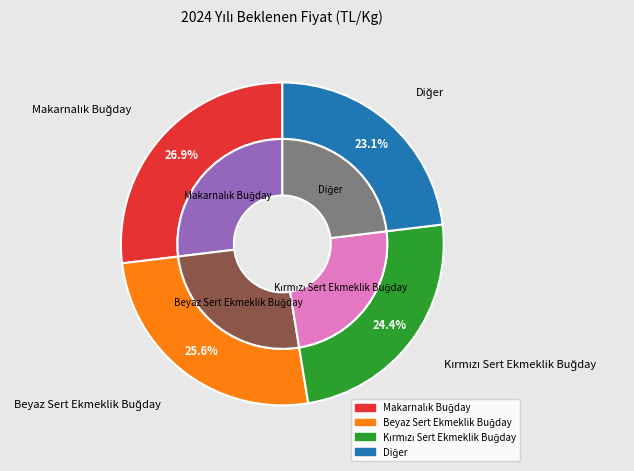

Between Kırmızı Sert Ekmeklik Buğday and Makarnalık Buğday, which is larger?

Makarnalık Buğday